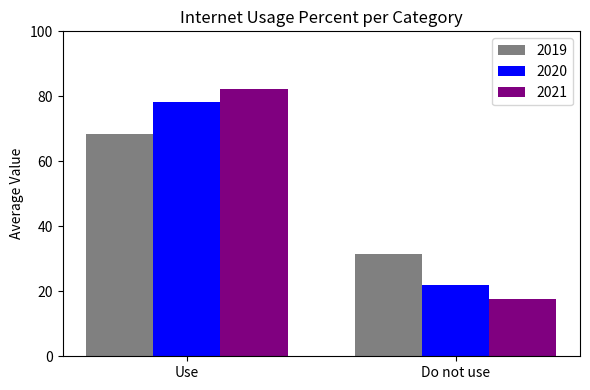

Which series has the widest spread of values?

2021